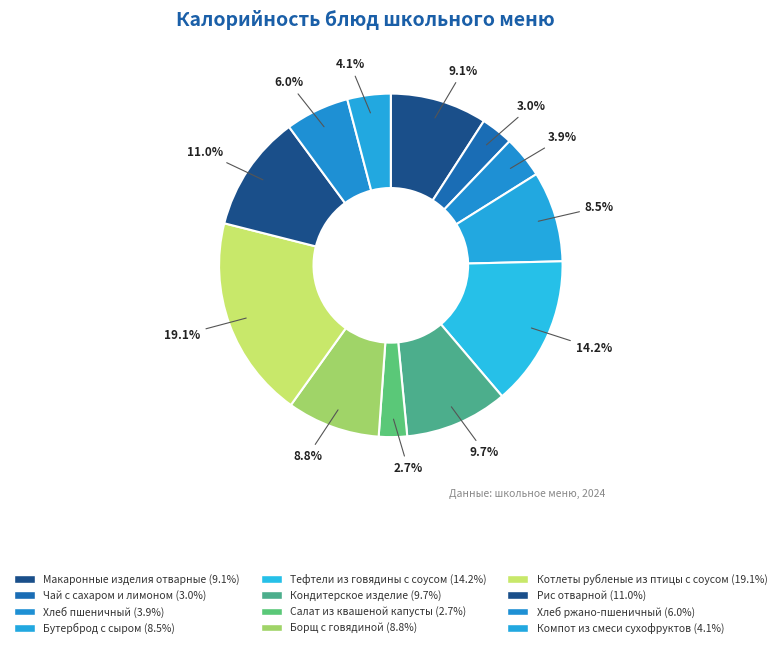

To the nearest percent, what portion does Хлеб пшеничный represent?

4%